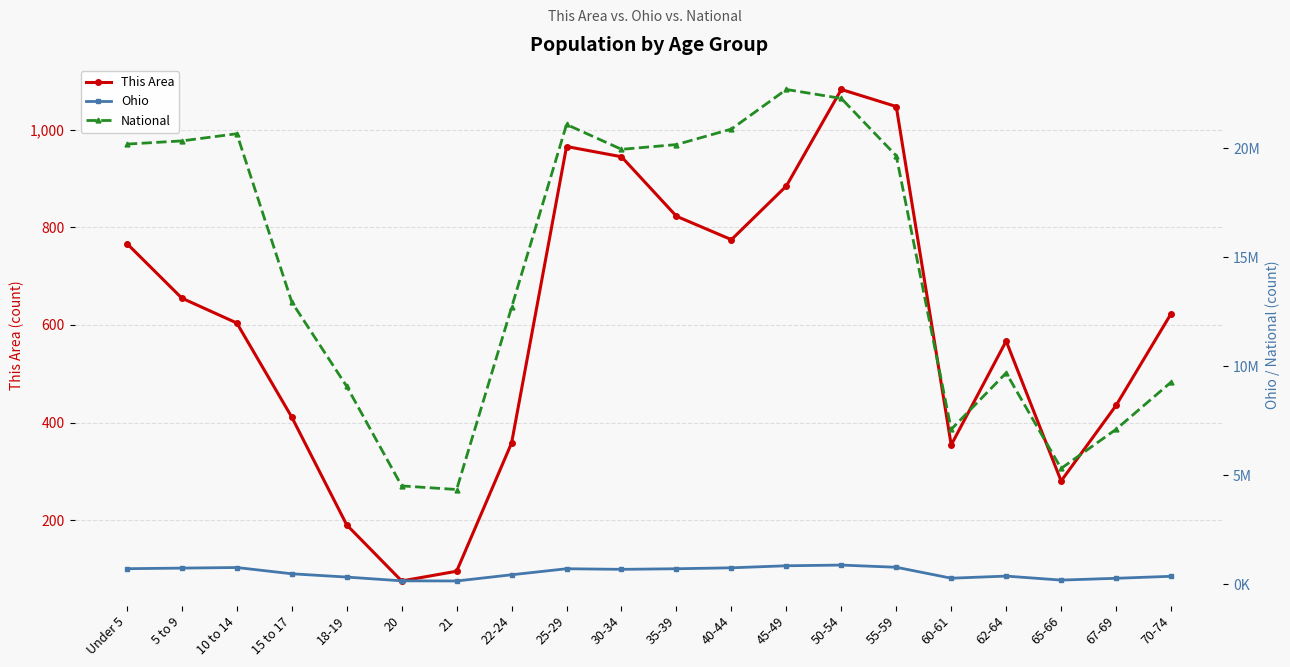

What is the total value across all series at 55-59?

20452710